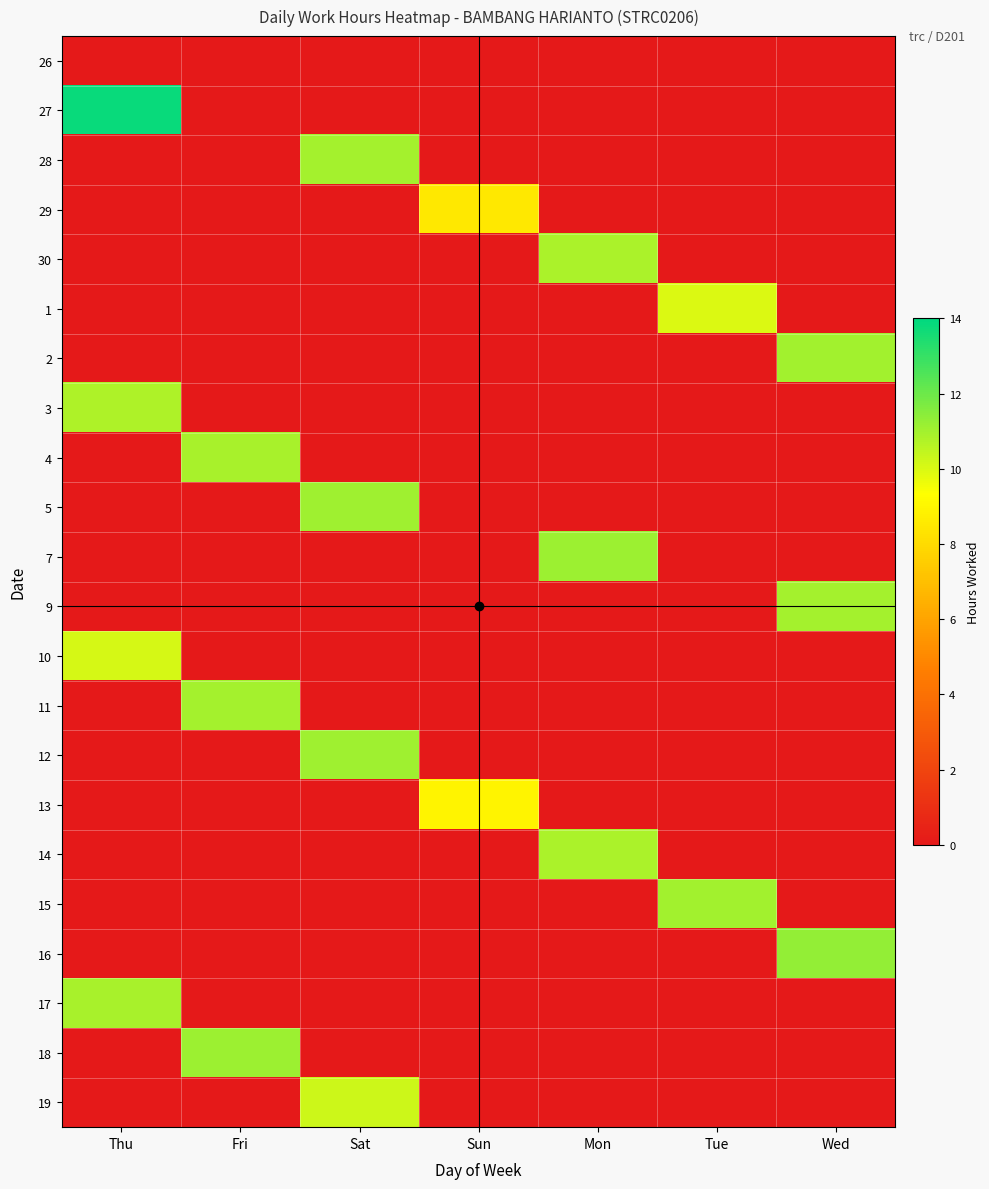

At which category is the sum across all series the highest?

Thu